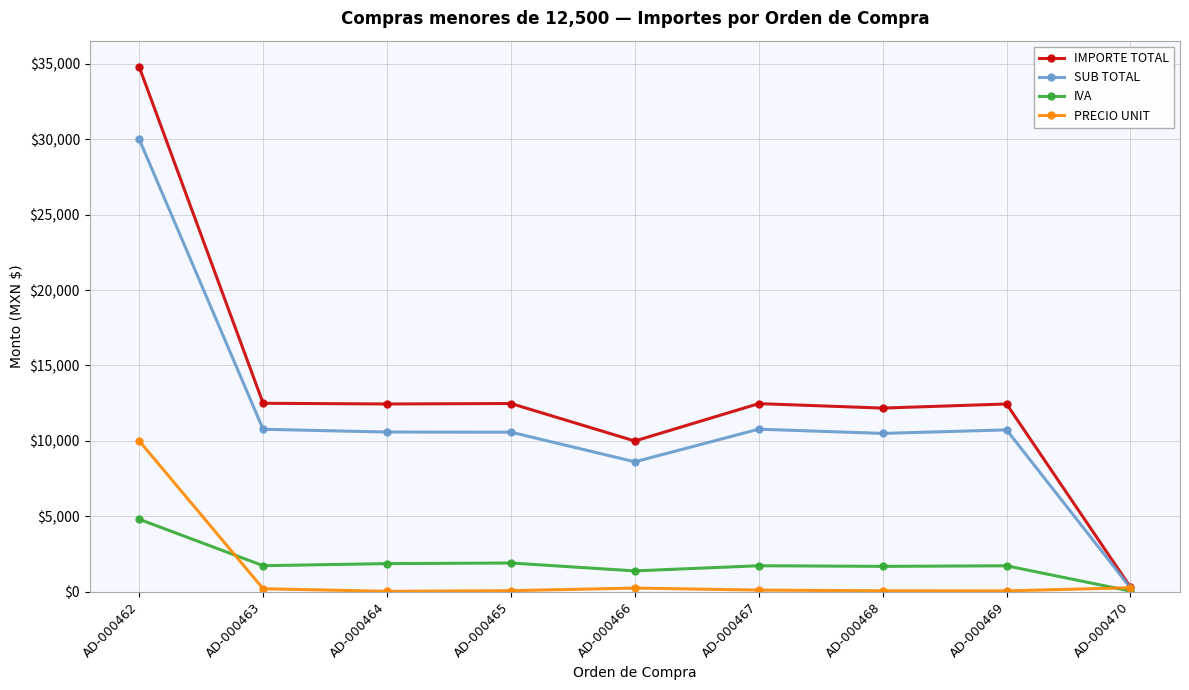

What is the difference between the highest and lowest values at AD-000464?

12422.7